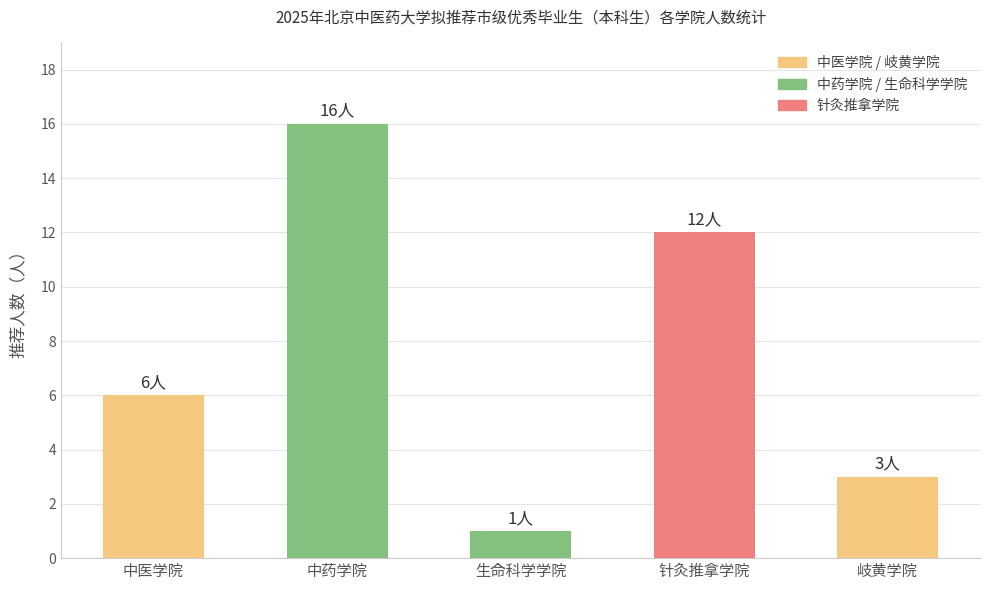

The value at 生命科学学院 is 1. True or false?

True